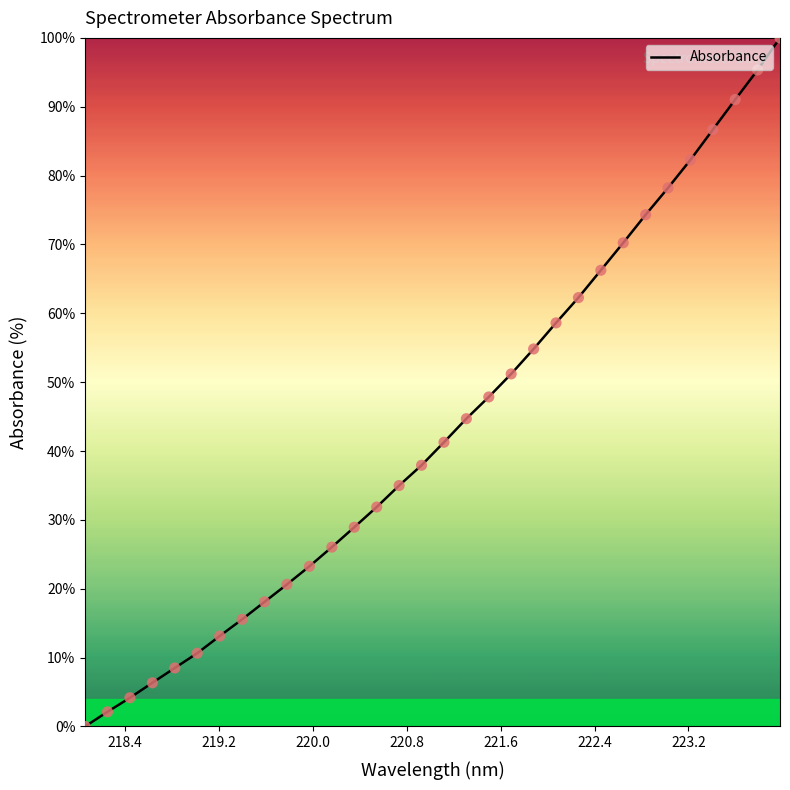

What is the greatest value displayed?

100.0